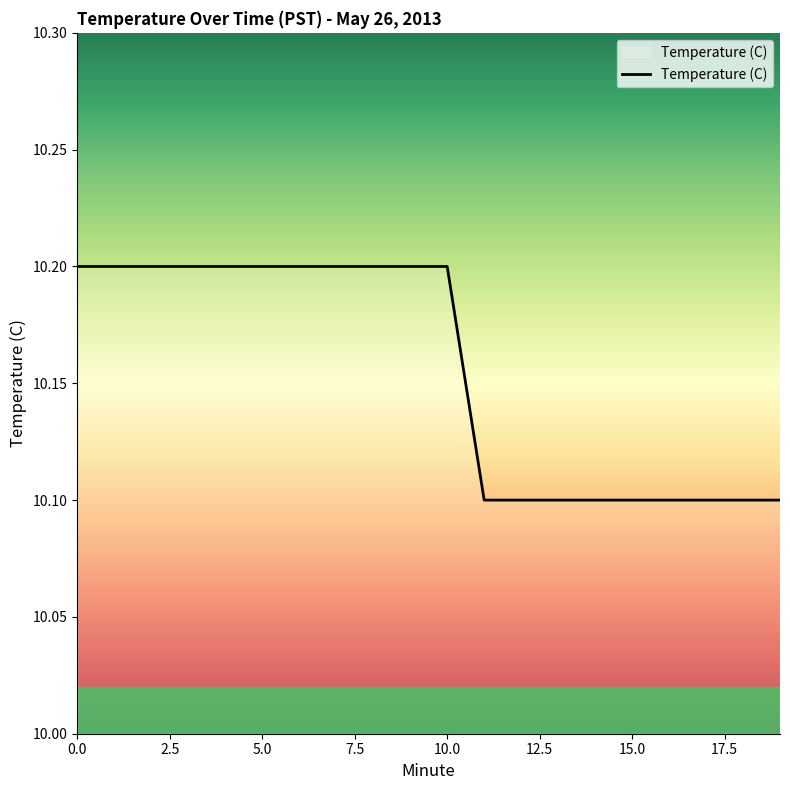

Reading left to right, extract all data points from this chart.

10.2	10.2	10.2	10.2	10.2	10.2	10.2	10.2	10.2	10.2	10.2	10.1	10.1	10.1	10.1	10.1	10.1	10.1	10.1	10.1